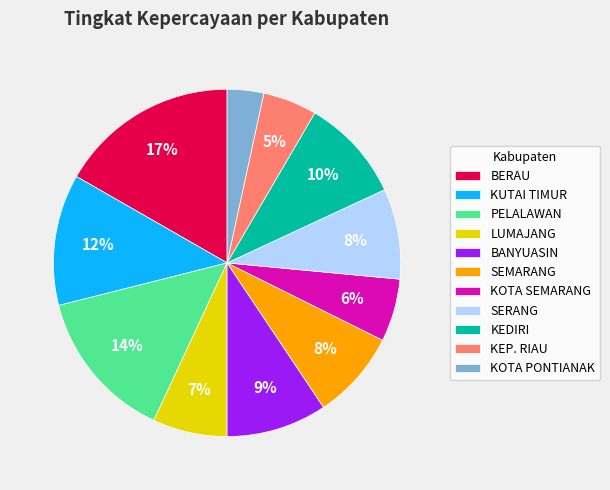

To the nearest percent, what percentage of the pie is PELALAWAN?

14%